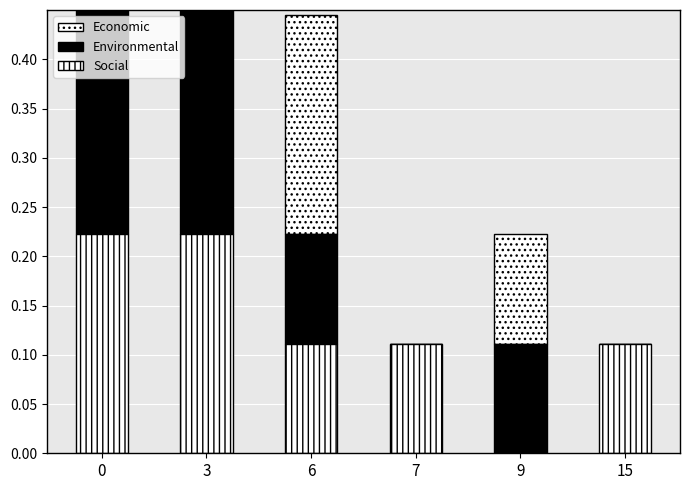

At which category is the sum across all series the highest?

3